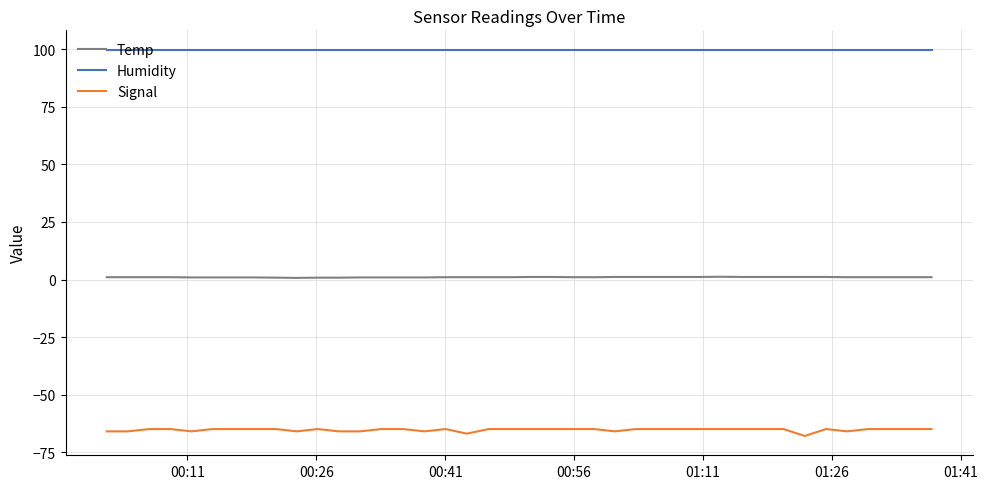

True or false: Signal and Temp cross at least once.

False